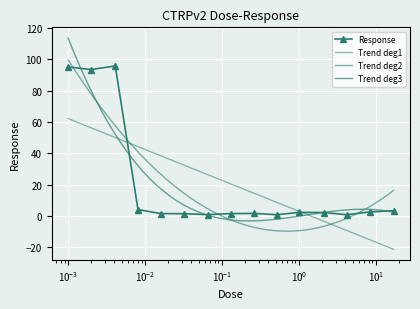

What is the minimum value shown in the chart?

0.7